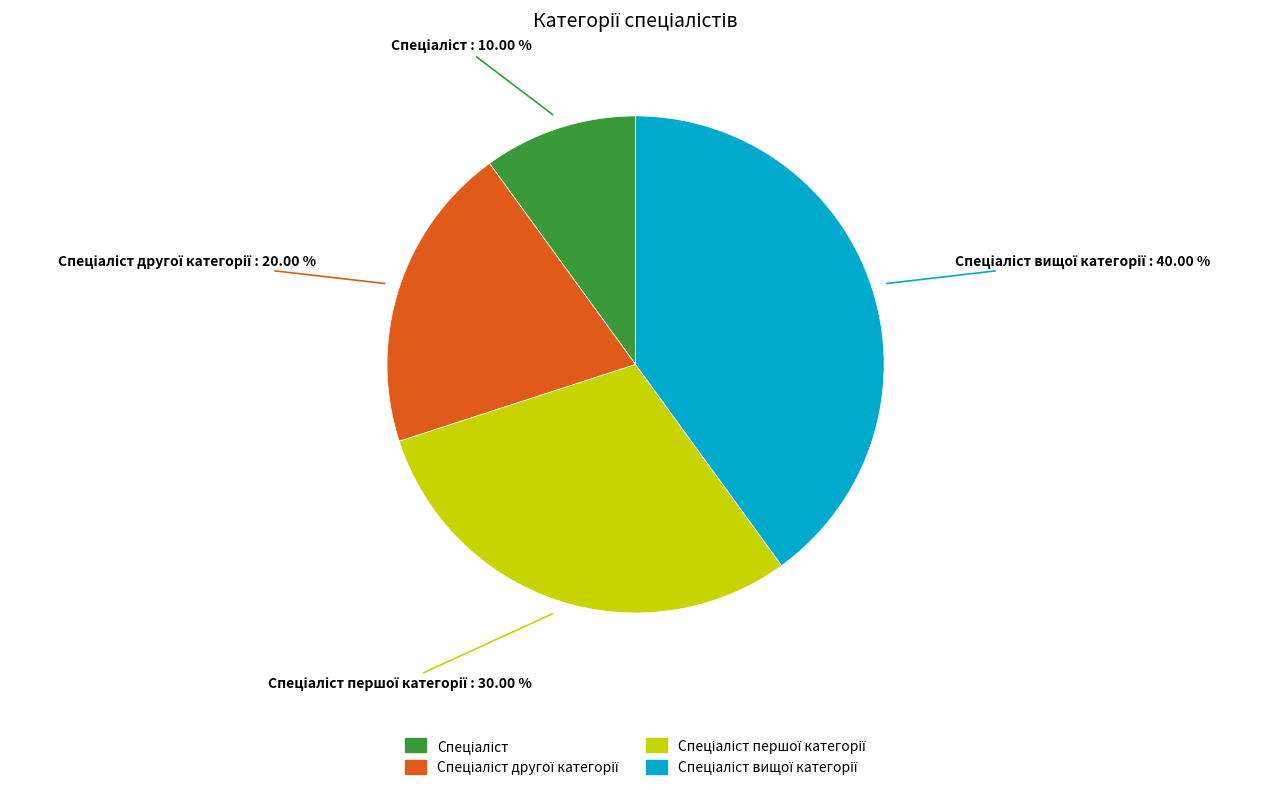

Is there any slice that represents more than half of the pie?

No